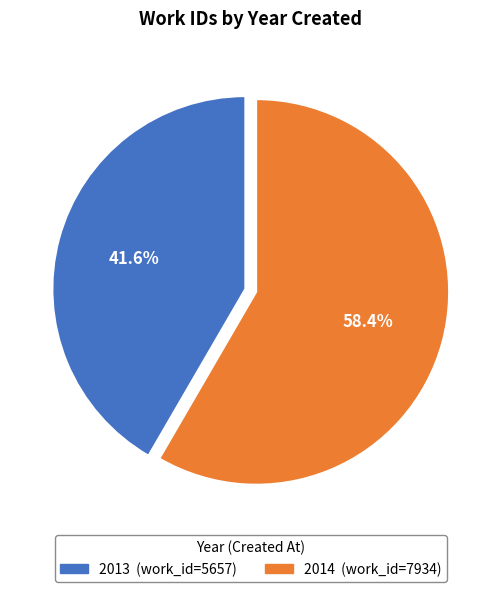

To the nearest percent, what is the average slice percentage?

50%